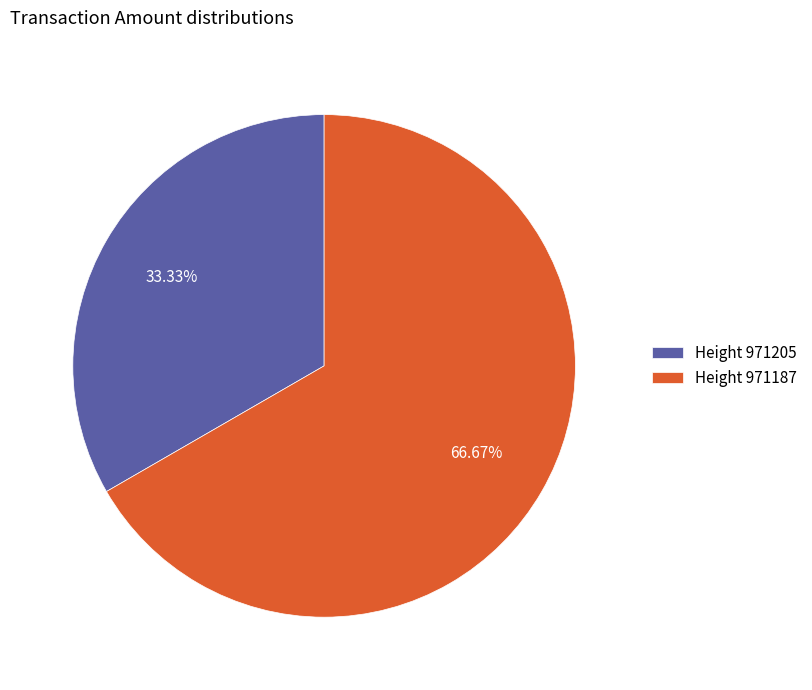

Is the sum of Height 971187 and Height 971205 greater than half?

Yes